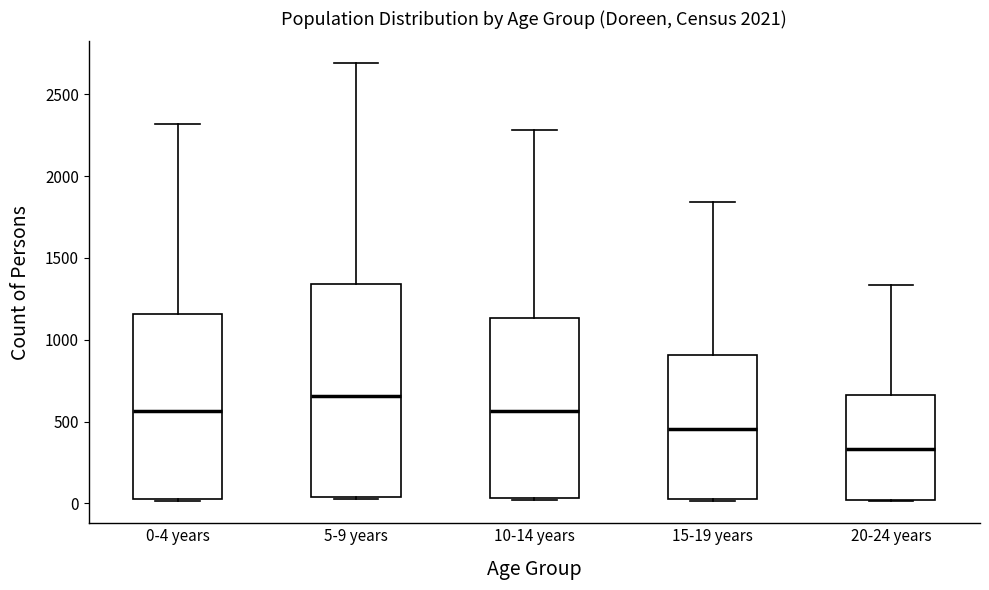

Reading left to right, read every box against the y-axis: the position of its median line, the range the box covers, and the ends of its whiskers. The values are not printed on the chart, so give them approximately, as read against the axis.

0-4 years: median 550, box 50 to 1150, whiskers 0 to 2300
5-9 years: median 650, box 50 to 1350, whiskers 50 to 2700
10-14 years: median 550, box 50 to 1150, whiskers 0 to 2300
15-19 years: median 450, box 50 to 900, whiskers 0 to 1850
20-24 years: median 350, box 0 to 650, whiskers 0 to 1350